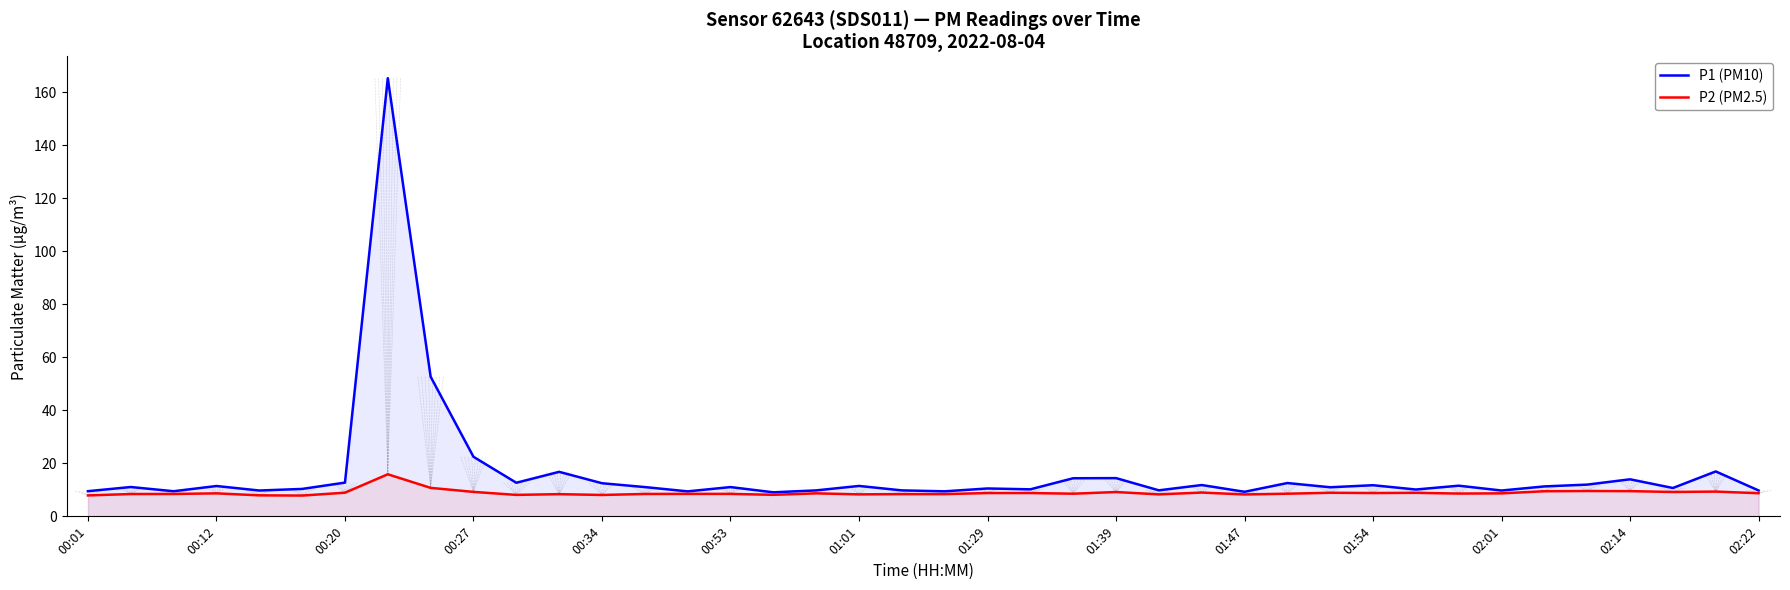

What is the difference between the maximum and minimum values in the P1 (PM10) series?

156.3